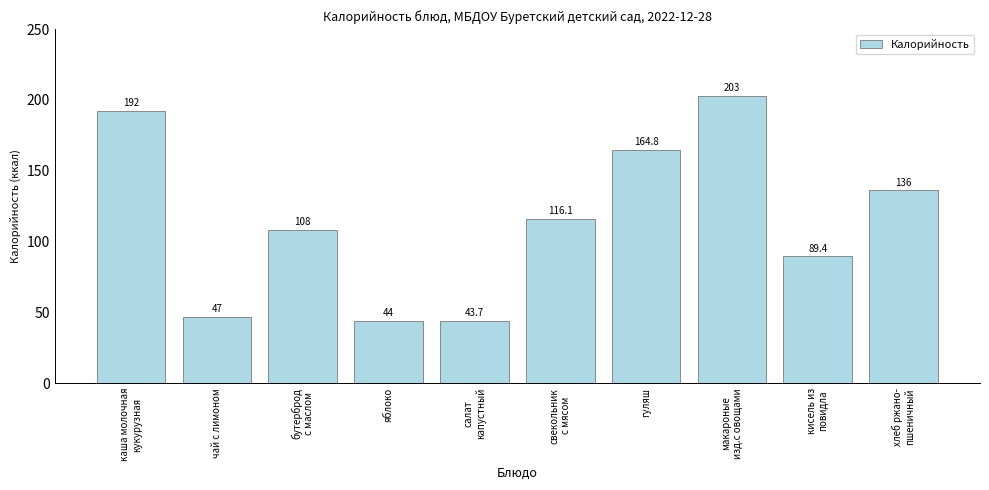

What is the greatest value displayed?

203.0